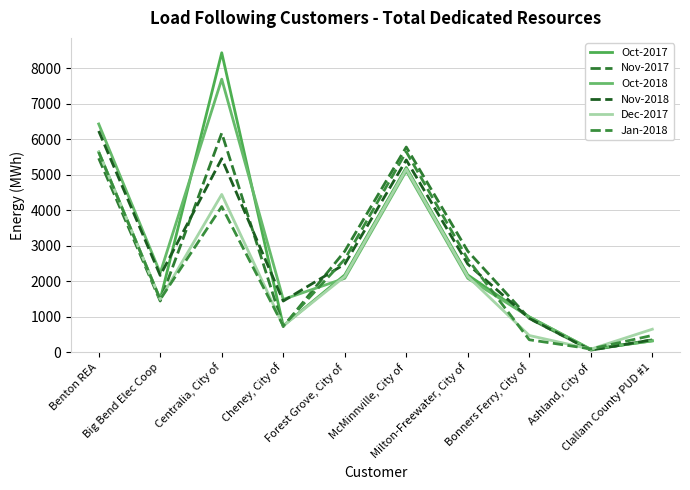

At which category is the sum across all series the highest?

Centralia, City of